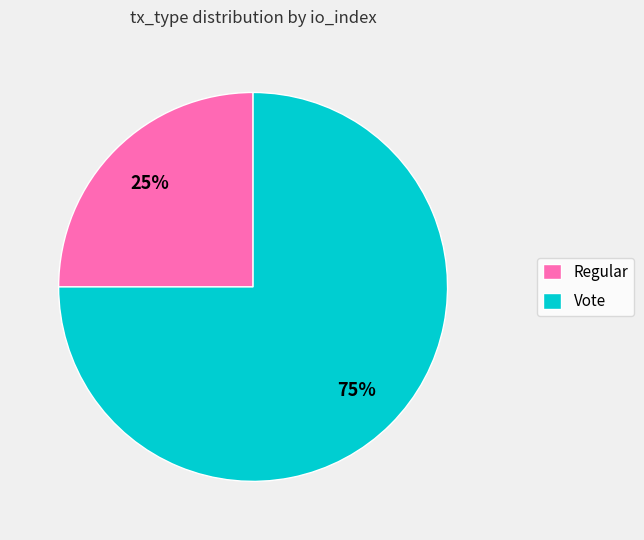

Which slice represents more than half of the pie?

Vote